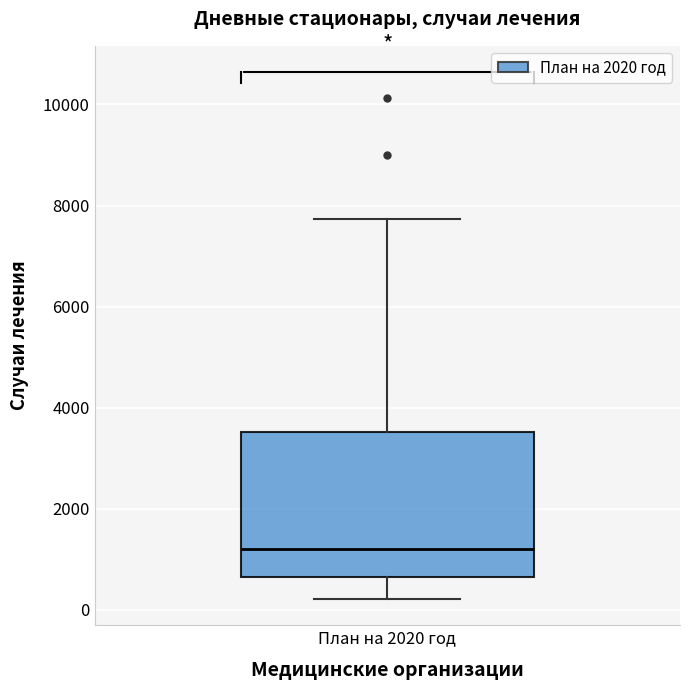

Read this box plot against the y-axis: the position of the median line, the range covered by the box, and the ends of both whiskers. The values are not printed on the chart, so give them approximately, as read against the axis.

median 1200, box 600 to 3600, whiskers 200 to 7800